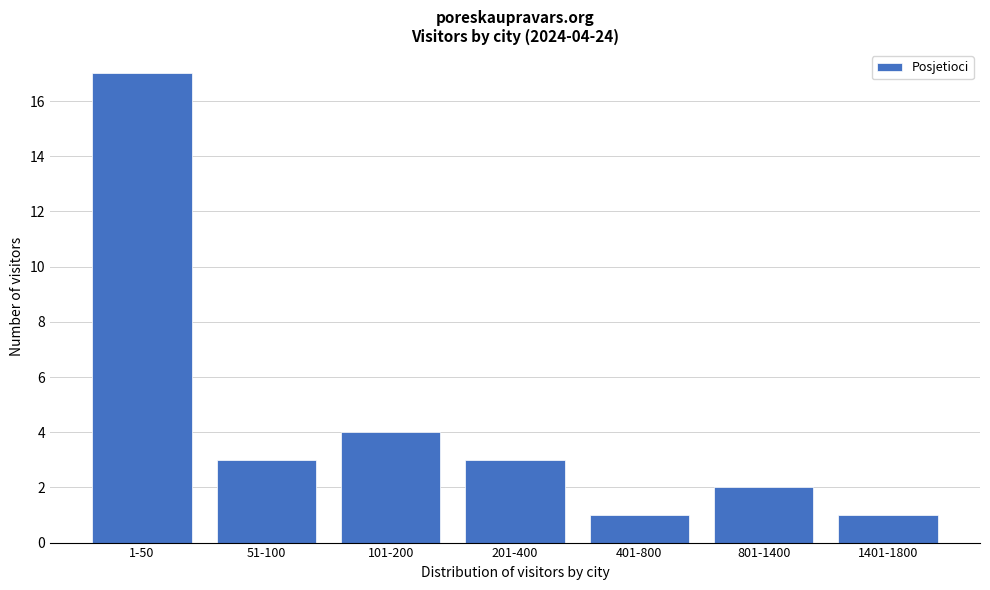

Reading left to right, what are all the values shown in this chart?

1-50=17	51-100=3	101-200=4	201-400=3	401-800=1	801-1400=2	1401-1800=1